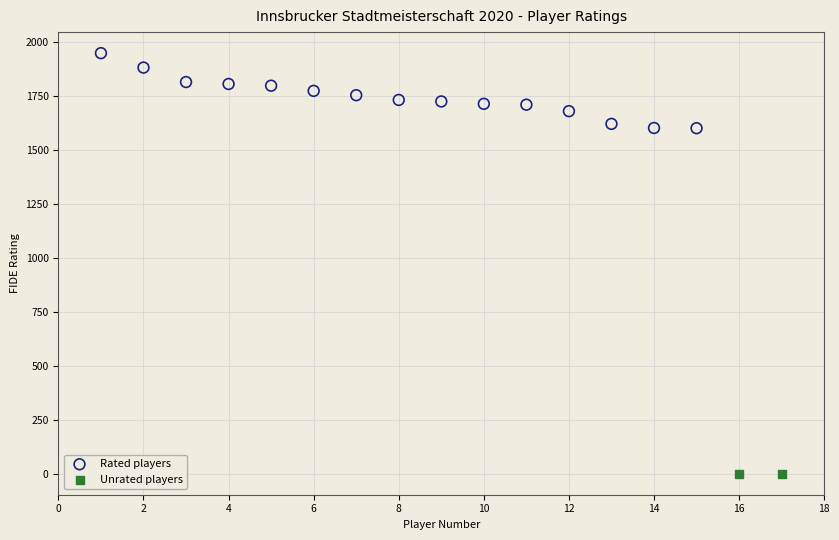

Which series reaches the minimum Y coordinate?

Unrated players